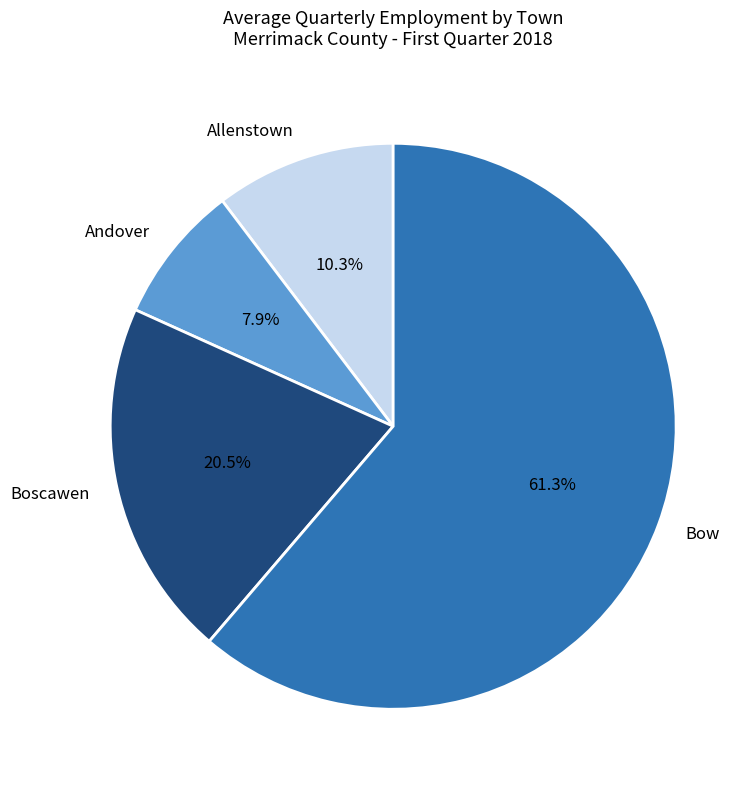

Between Allenstown and Boscawen, which is larger?

Boscawen